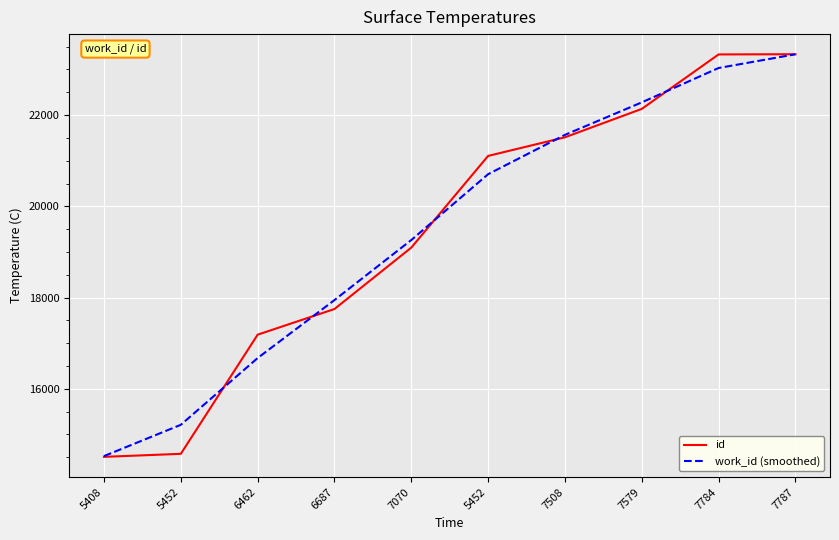

True or false: work_id (smoothed) has a value of 23032.5 at 7784.

True